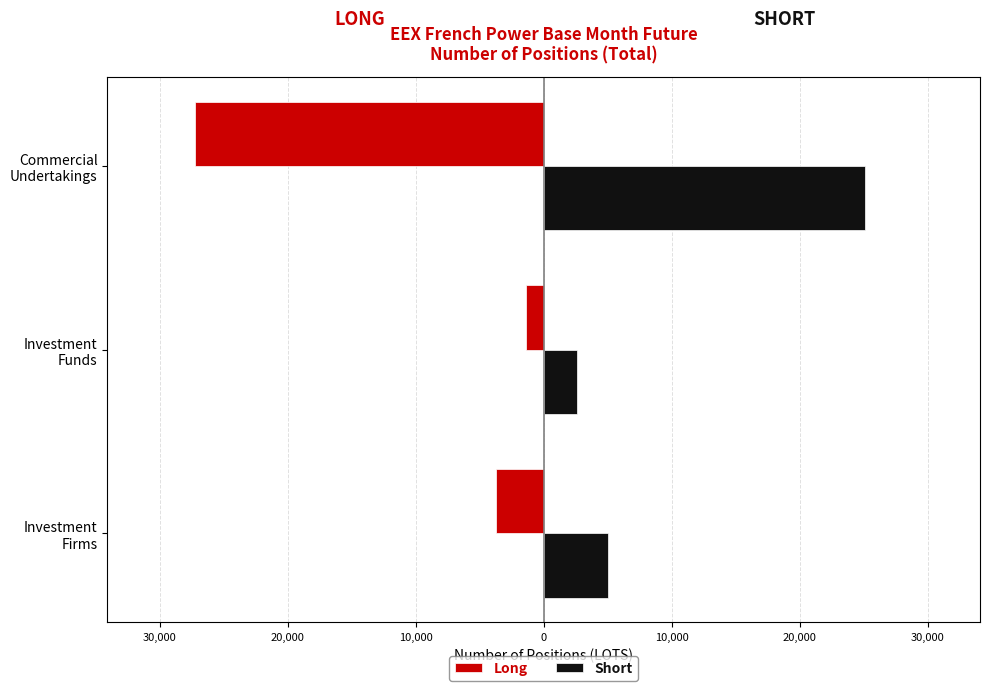

What are all the series names shown in the legend?

Long, Short